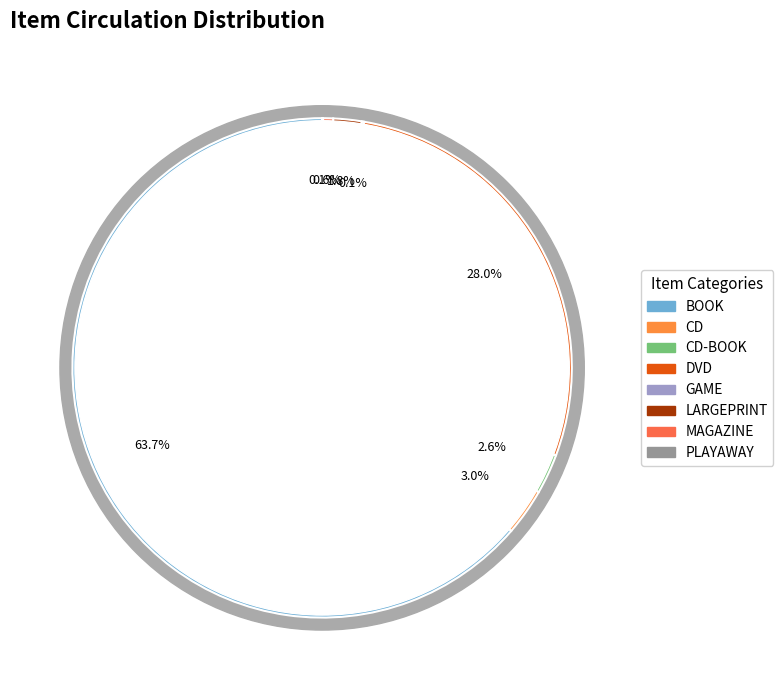

Which category has the biggest portion of the pie?

BOOK